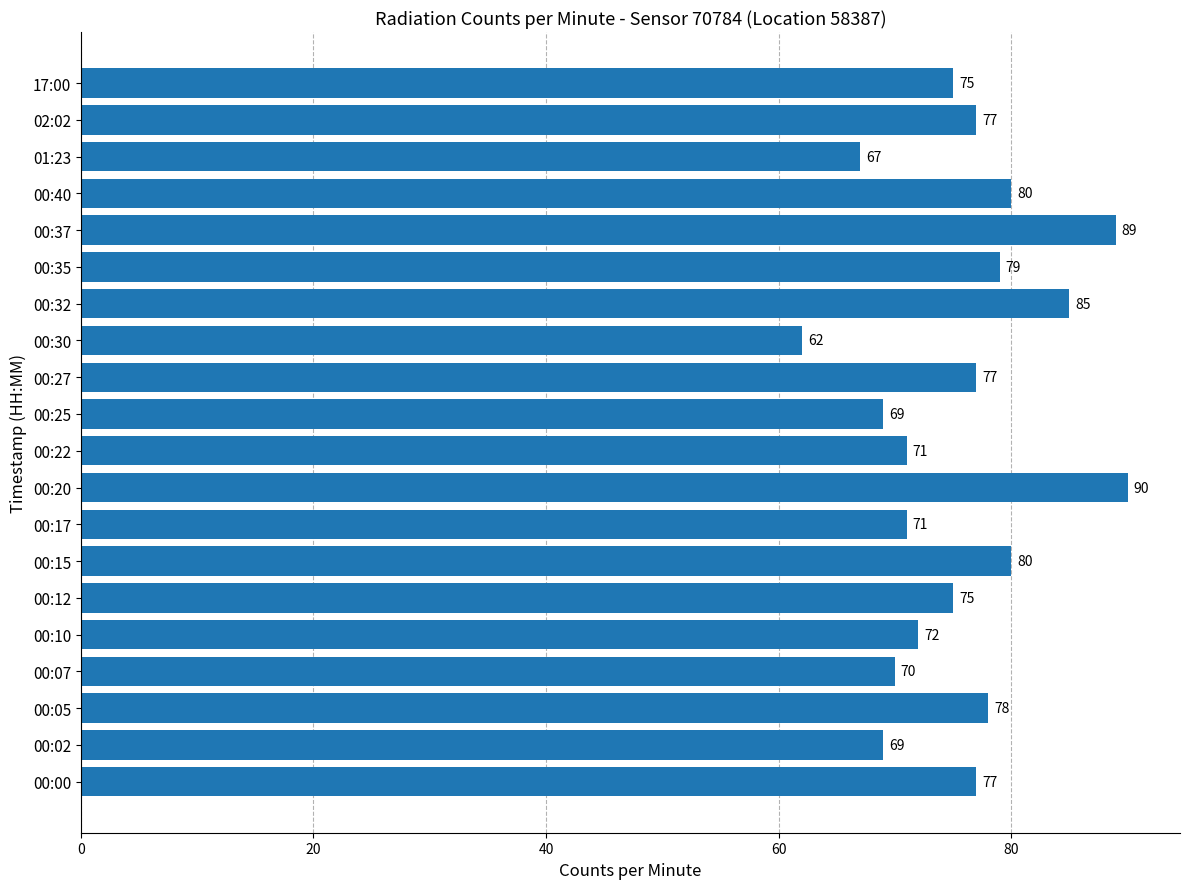

What is the greatest value displayed?

90